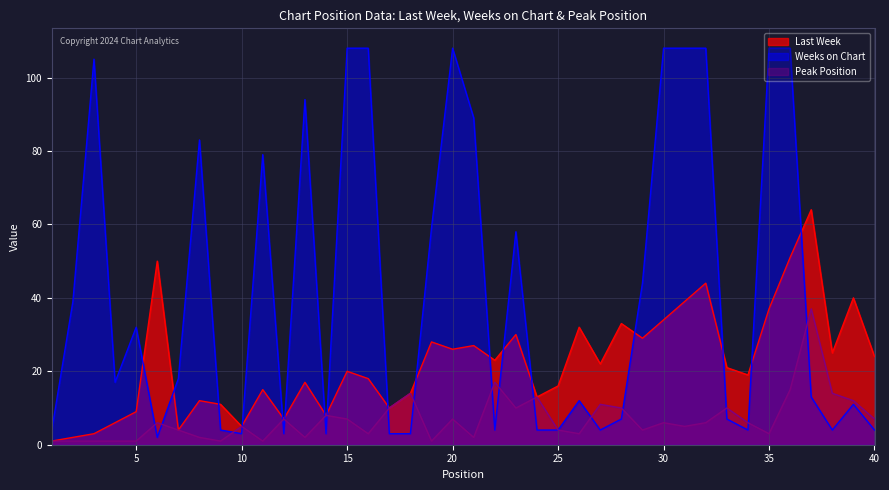

Reading left to right, what are all the values shown in this chart?

Last Week: 1	2	3	6	9	50	4	12	11	5	15	7	17	8	20	18	10	14	28	26	27	23	30	13	16	32	22	33	29	34	39	44	21	19	37	51	64	25	40	24
Weeks on Chart: 4	39	105	17	32	2	18	83	4	3	79	3	94	3	108	108	3	3	59	108	89	4	58	4	4	12	4	7	44	108	108	108	7	4	108	108	13	4	11	4
Peak Position: 1	1	1	1	1	6	4	2	1	5	1	7	2	8	7	3	10	14	1	7	2	17	10	13	4	3	11	10	4	6	5	6	10	6	3	15	37	14	12	7